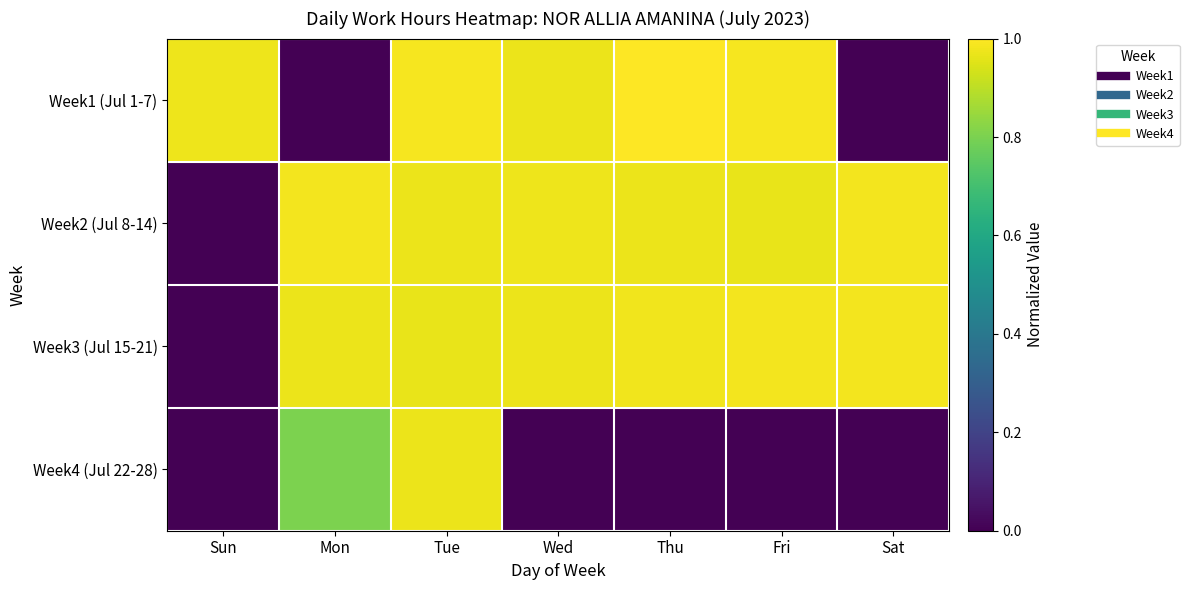

Which has a higher value, Sat or Tue?

Tue